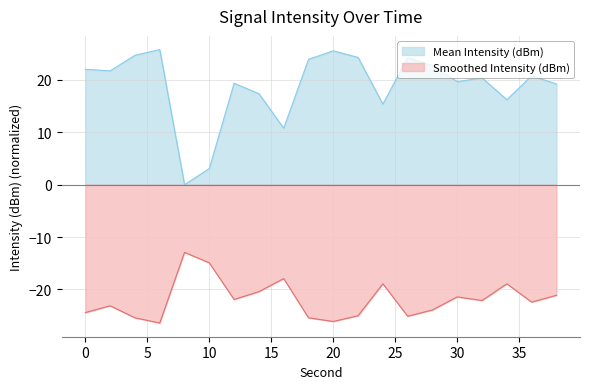

Reading right to left, what are all the values shown in this chart?

Mean Intensity (dBm): 38=19.2	36=20.8	34=16.2	32=20.4	30=19.7	28=22.7	26=24.3	24=15.4	22=24.3	20=25.6	18=23.9	16=10.8	14=17.4	12=19.4	10=3.1	8=0.0	6=25.8	4=24.7	2=21.7	0=22.0
Smoothed Intensity (dBm): 38=-21.1	36=-22.4	34=-18.9	32=-22.1	30=-21.4	28=-23.9	26=-25.1	24=-18.9	22=-25.0	20=-26.1	18=-25.4	16=-17.9	14=-20.4	12=-21.9	10=-14.9	8=-12.9	6=-26.4	4=-25.4	2=-23.1	0=-24.4